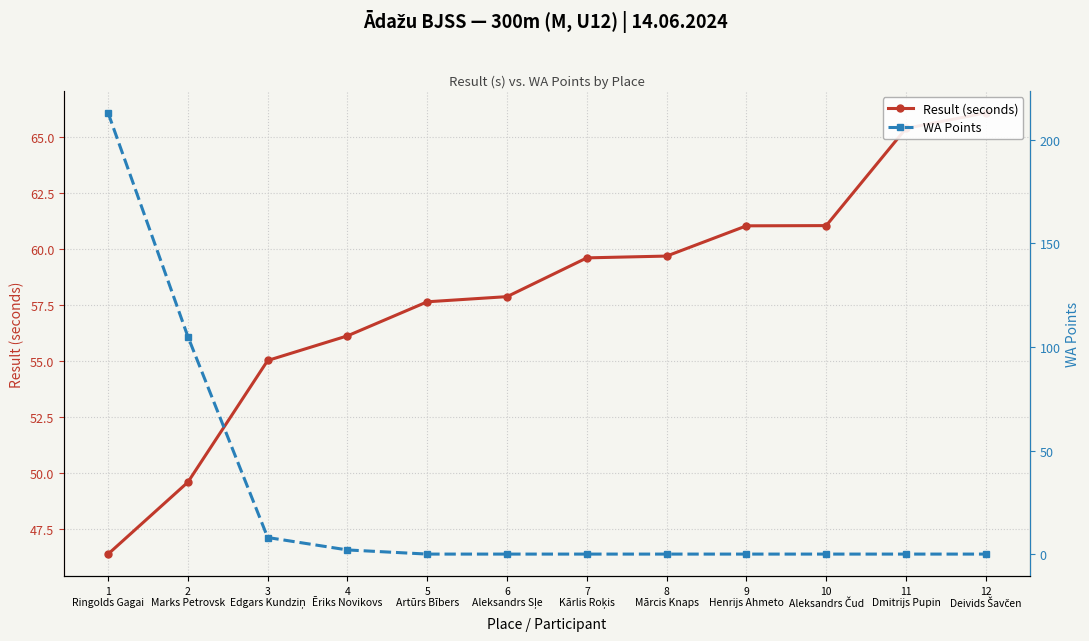

What are all the series names shown in the legend?

Result (seconds), WA Points